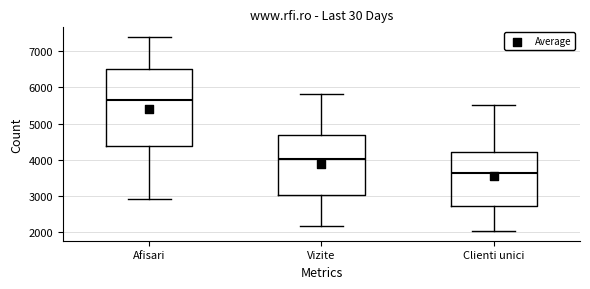

Reading left to right, read every box against the y-axis: the position of its median line, the range the box covers, and the ends of its whiskers. The values are not printed on the chart, so give them approximately, as read against the axis.

Afisari: median 5700, box 4400 to 6500, whiskers 2900 to 7400
Vizite: median 4000, box 3000 to 4700, whiskers 2200 to 5800
Clienti unici: median 3700, box 2700 to 4200, whiskers 2000 to 5500